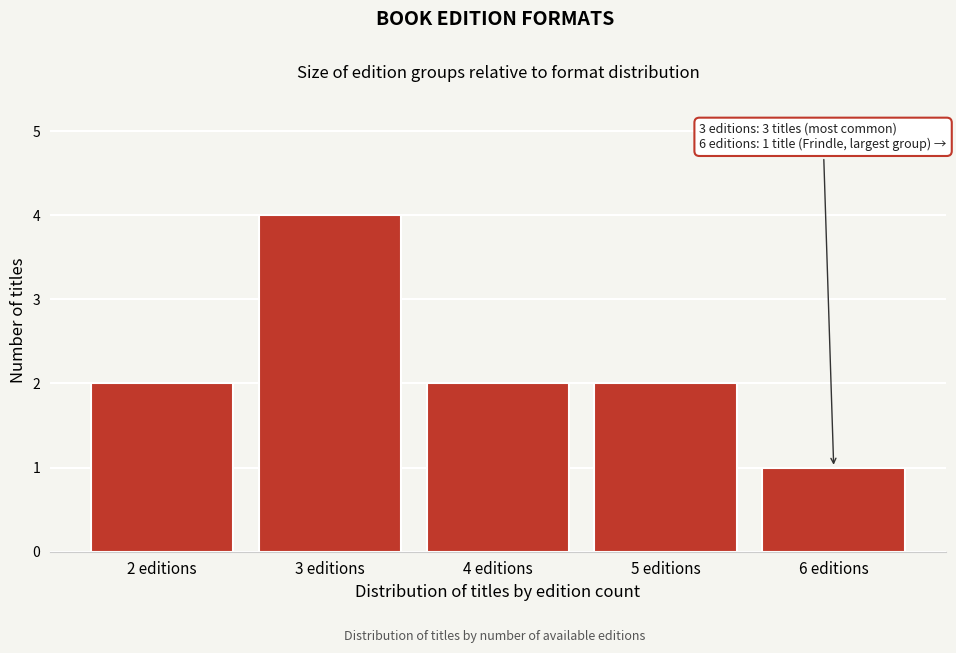

Reading left to right, transcribe all the data shown in this chart.

2	4	2	2	1